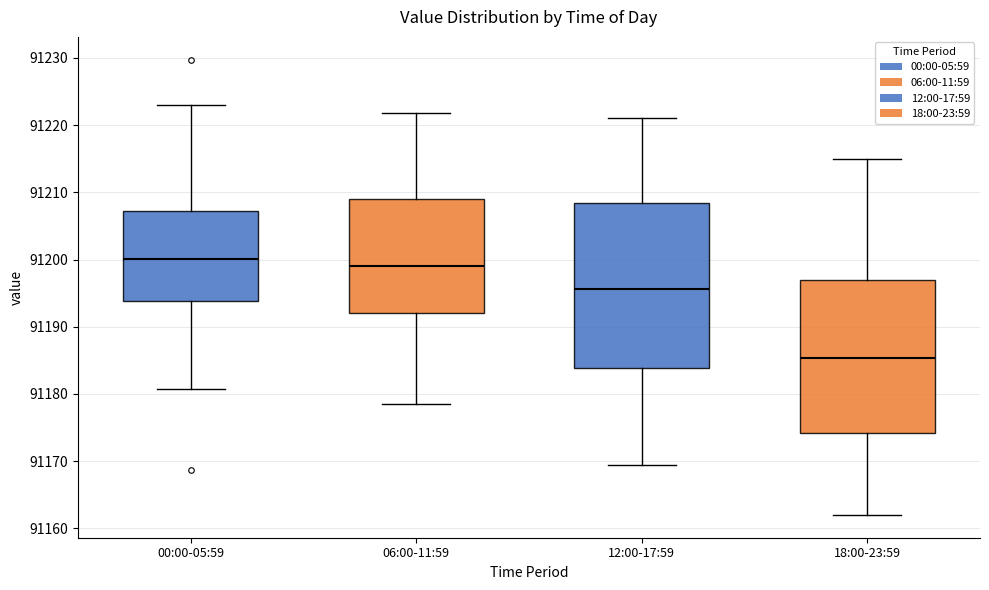

Reading left to right, transcribe this box plot: for each box, give where its median line is, the range the box spans, and where its two whiskers end, as read against the y-axis. The values are not printed on the chart, so give them approximately, as read against the axis.

00:00-05:59: median 91200, box 91194 to 91207, whiskers 91181 to 91223
06:00-11:59: median 91199, box 91192 to 91209, whiskers 91178 to 91222
12:00-17:59: median 91196, box 91184 to 91208, whiskers 91170 to 91221
18:00-23:59: median 91185, box 91174 to 91197, whiskers 91162 to 91215